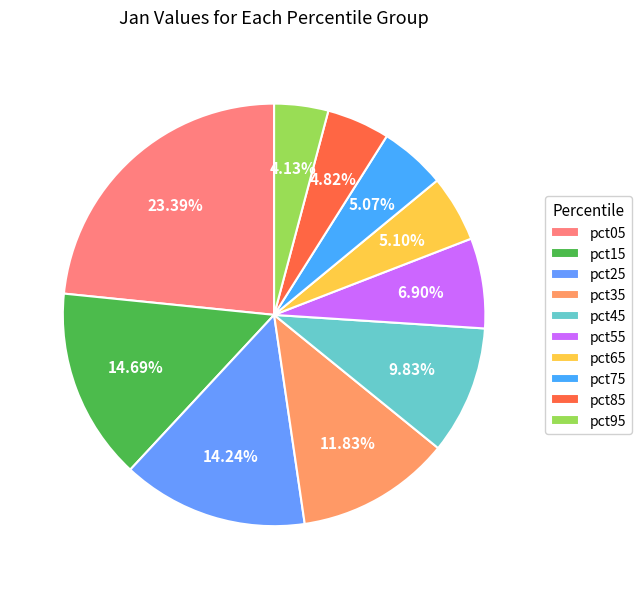

Does pct95 account for over 50% of the chart?

No